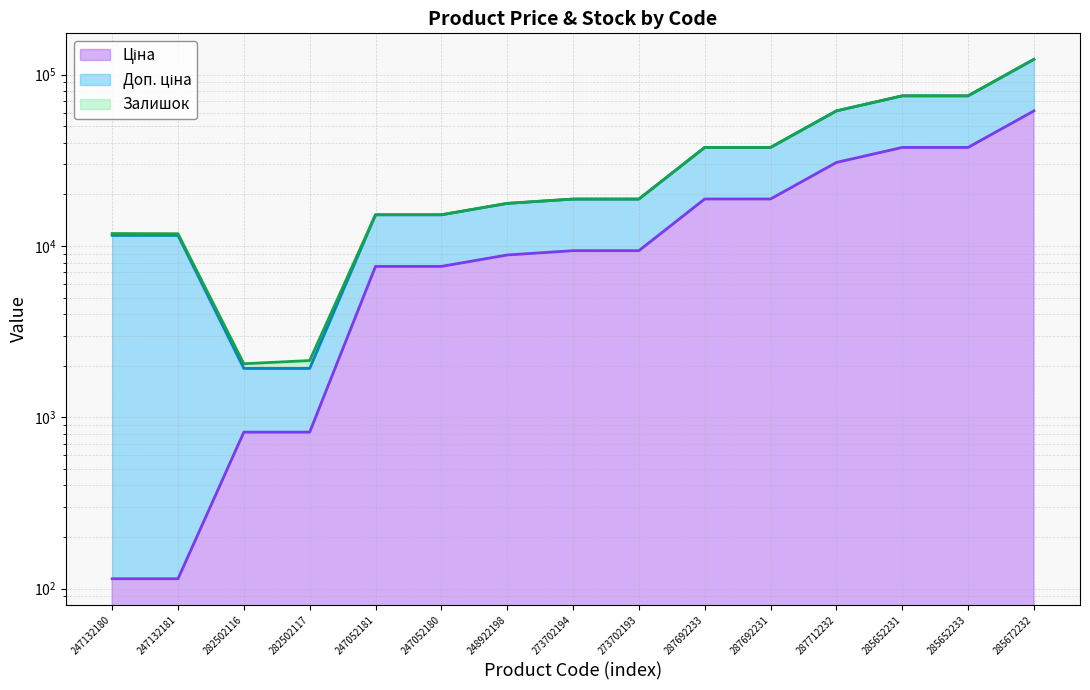

Is the value of Залишок (line) at 273702193 greater than the value of Ціна (line) at 287712232?

No